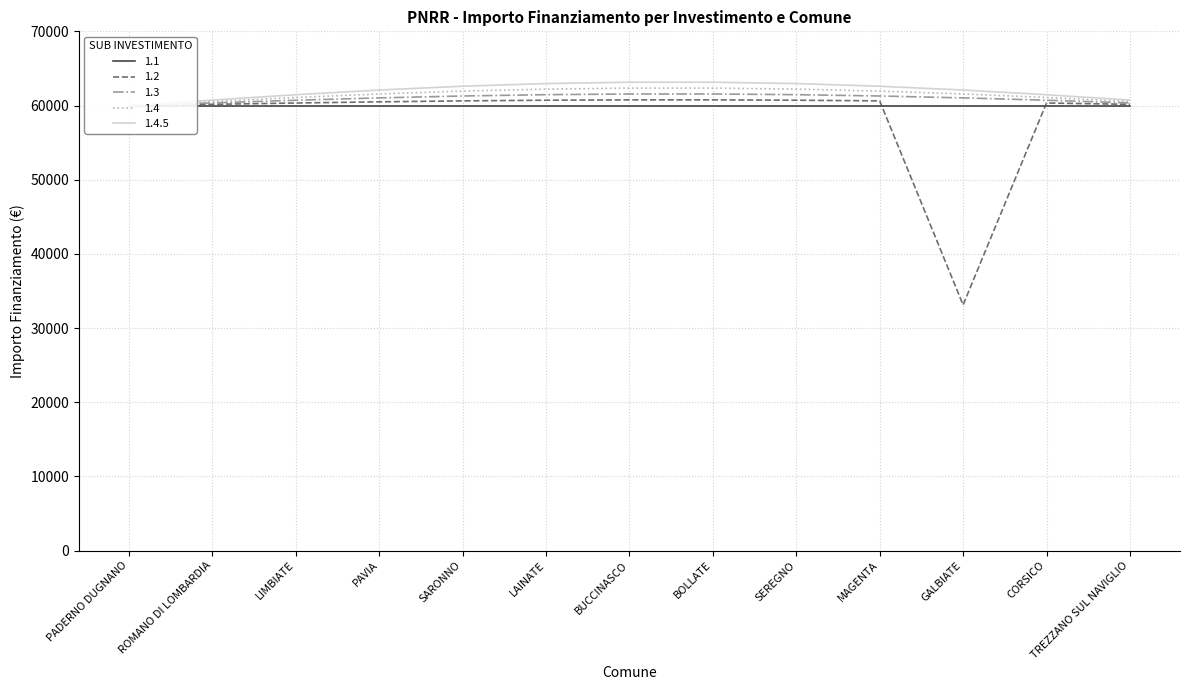

How many distinct data groups are displayed?

5